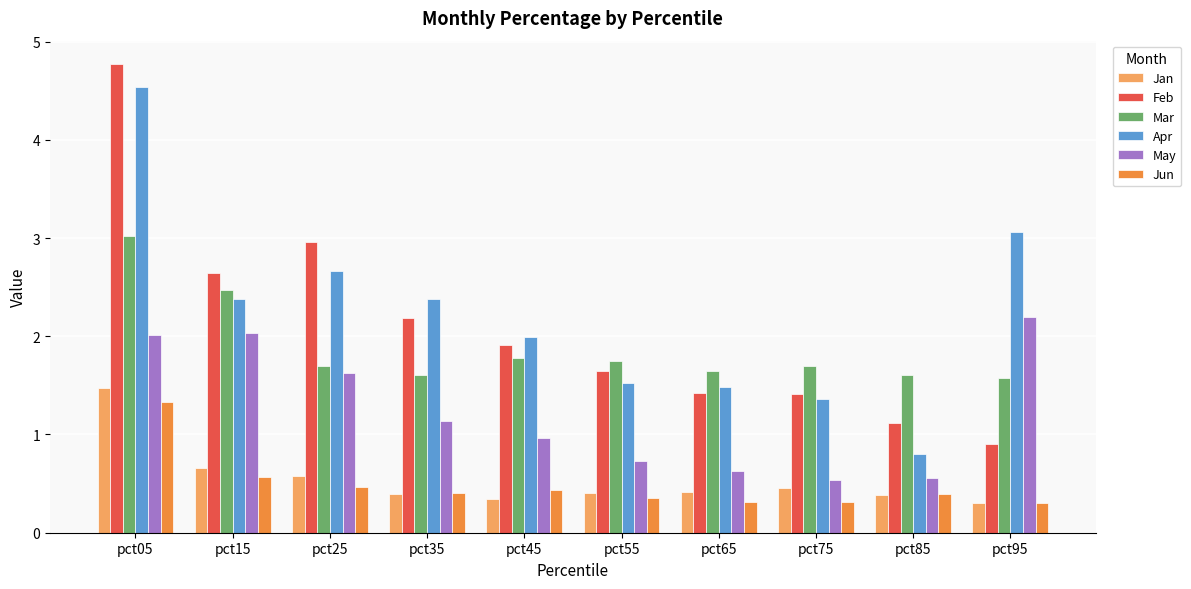

At which label does May first exceed 1?

pct05